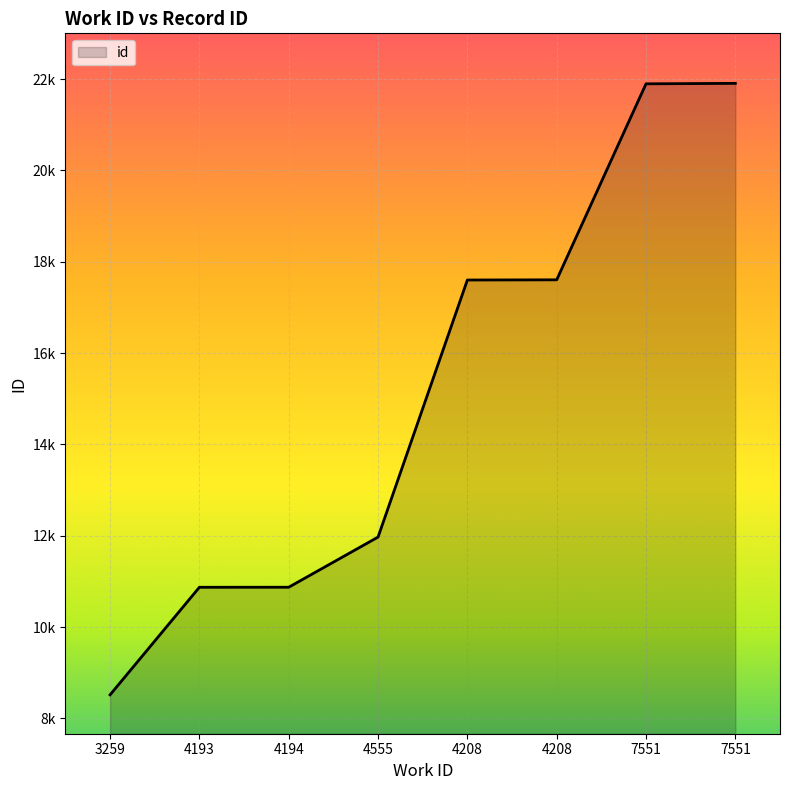

True or false: there are more than 2 points higher than both neighbors.

False